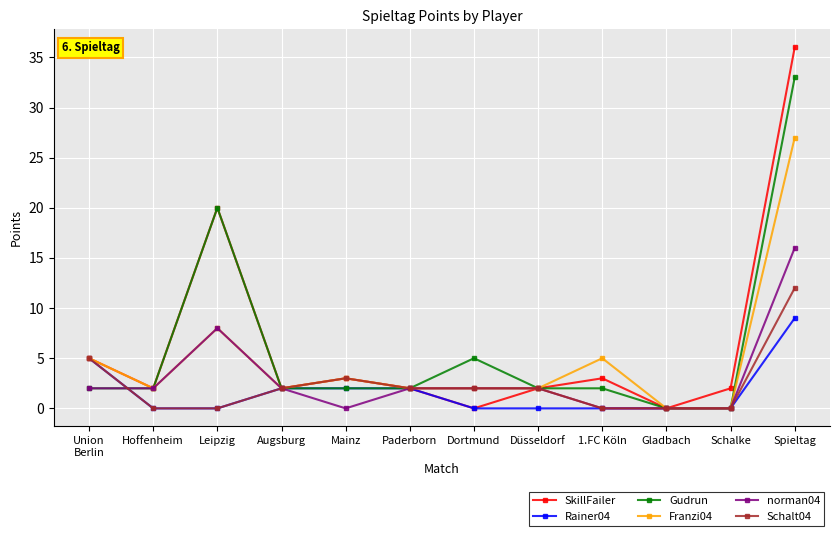

What is the highest value of the Schalt04 series?

12